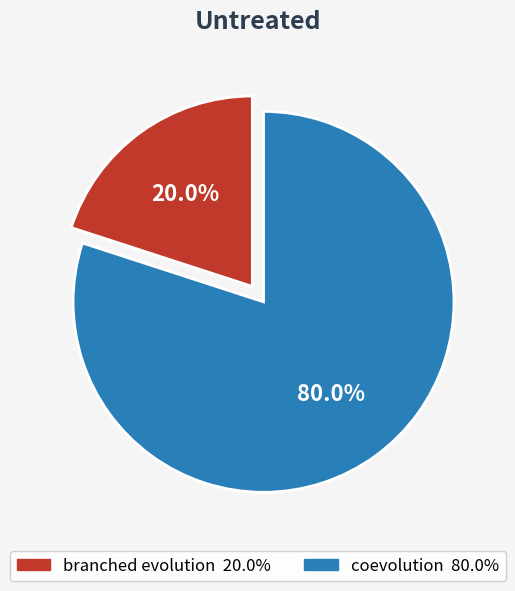

Which has a higher value, coevolution or branched evolution?

coevolution